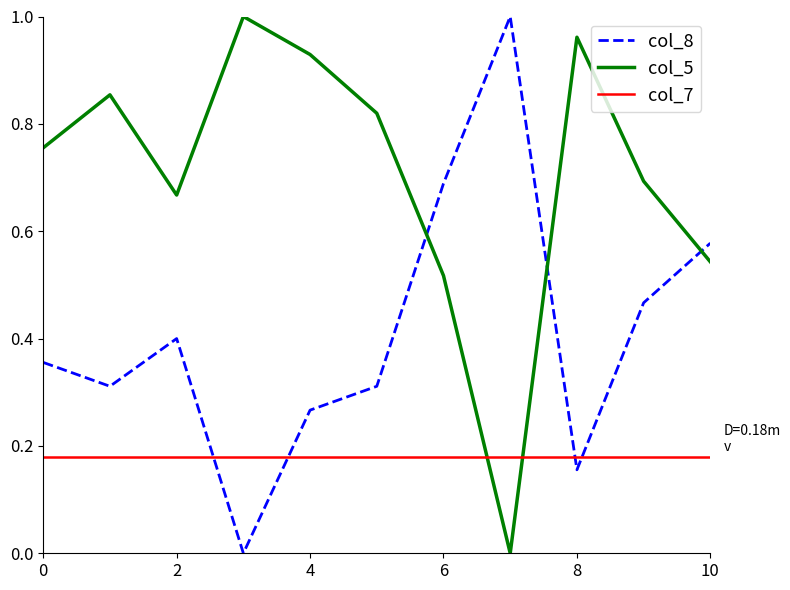

How many intersections are there between col_8 and col_5?

3